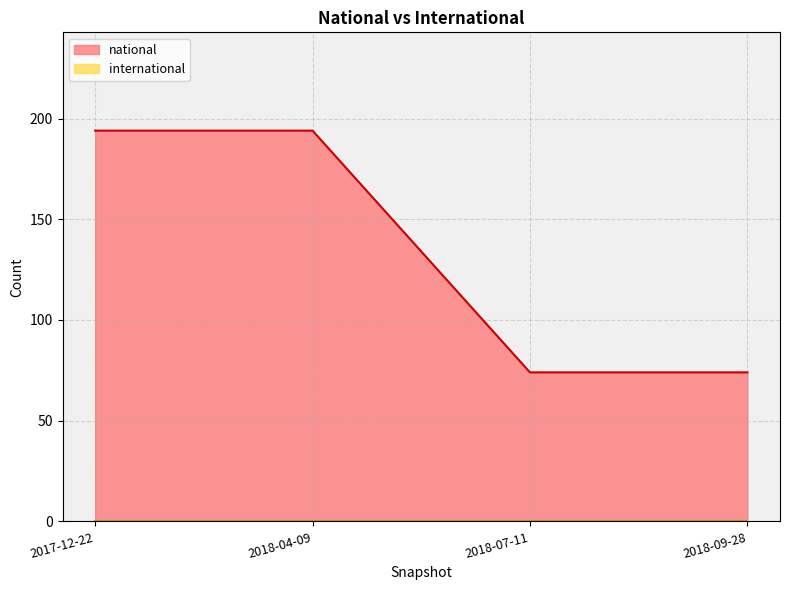

Which category has the highest value across all series?

2017-12-22